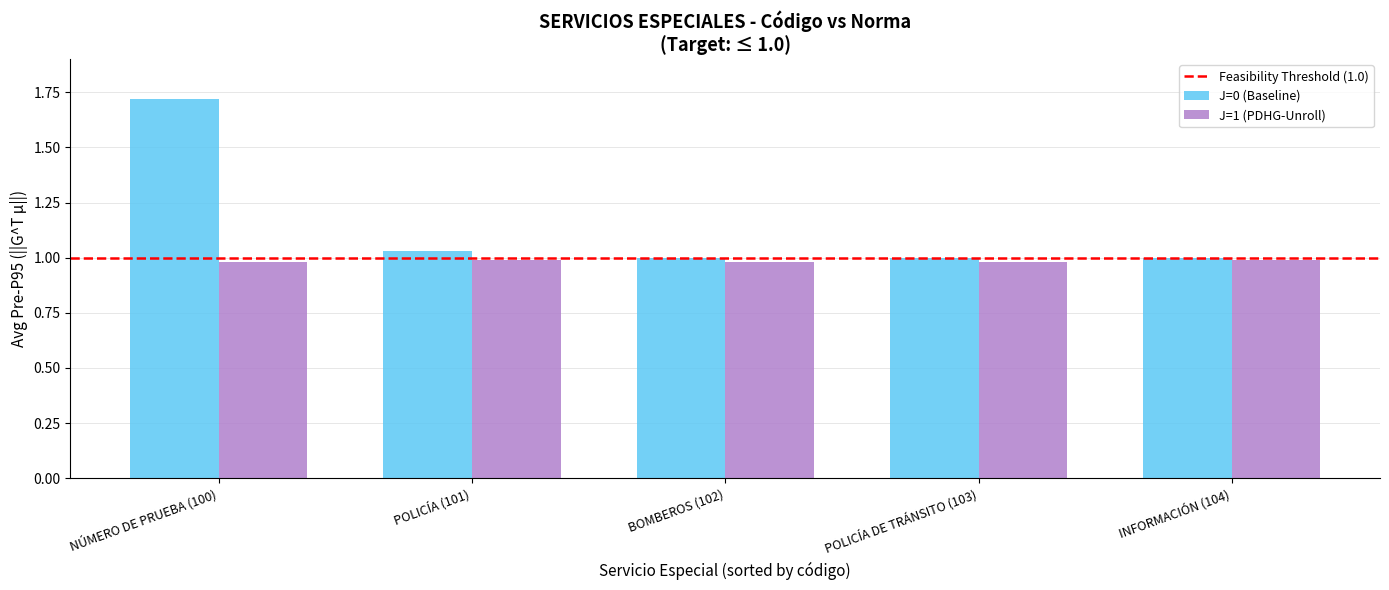

What is the sum of the J=0 (Baseline) values at POLICÍA DE TRÁNSITO (103) and BOMBEROS (102)?

2.0